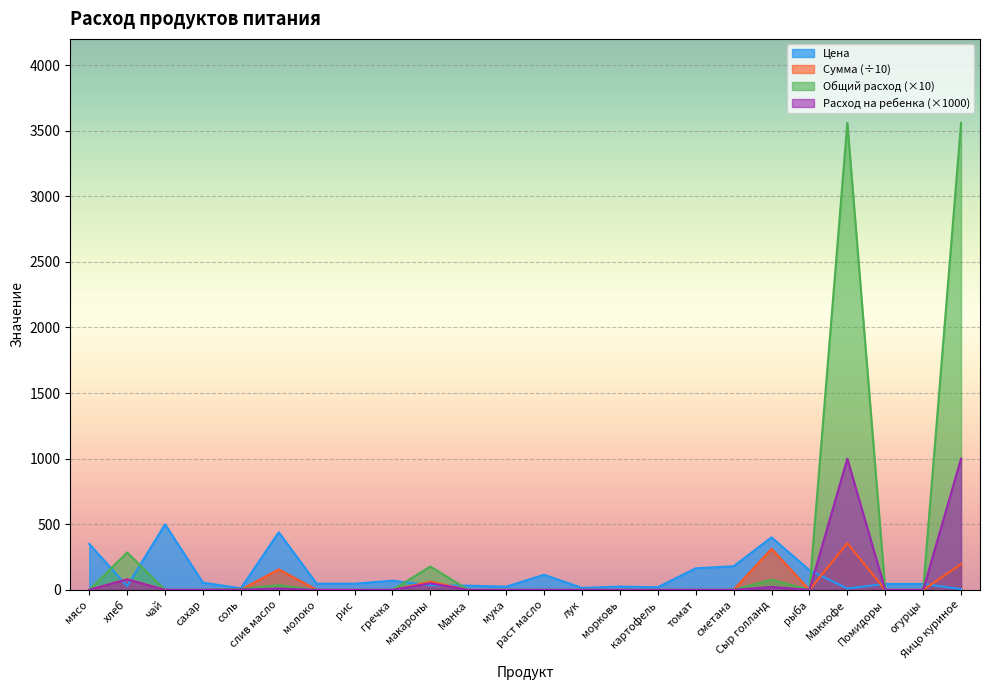

List the series in order of their peak value, highest first.

Общий расход (×10), Расход на ребенка (×1000), Цена, Сумма (÷10)